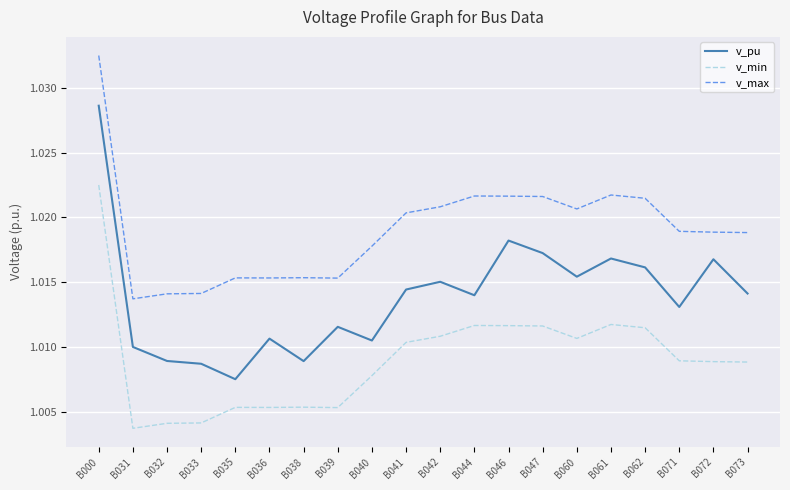

Which series has the largest range (max minus min)?

v_pu